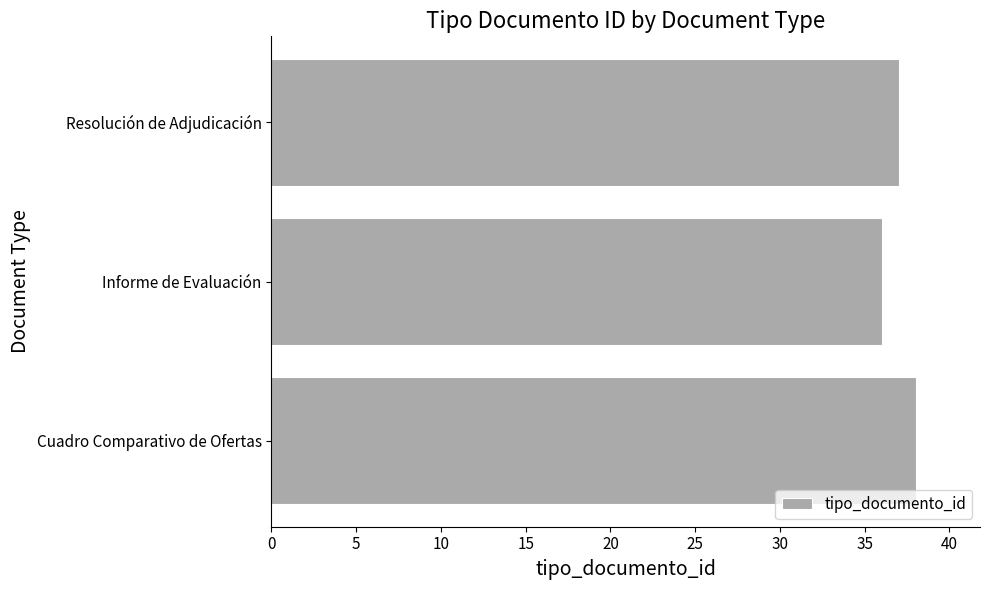

What is the change in value from Informe de Evaluación to Resolución de Adjudicación?

+1